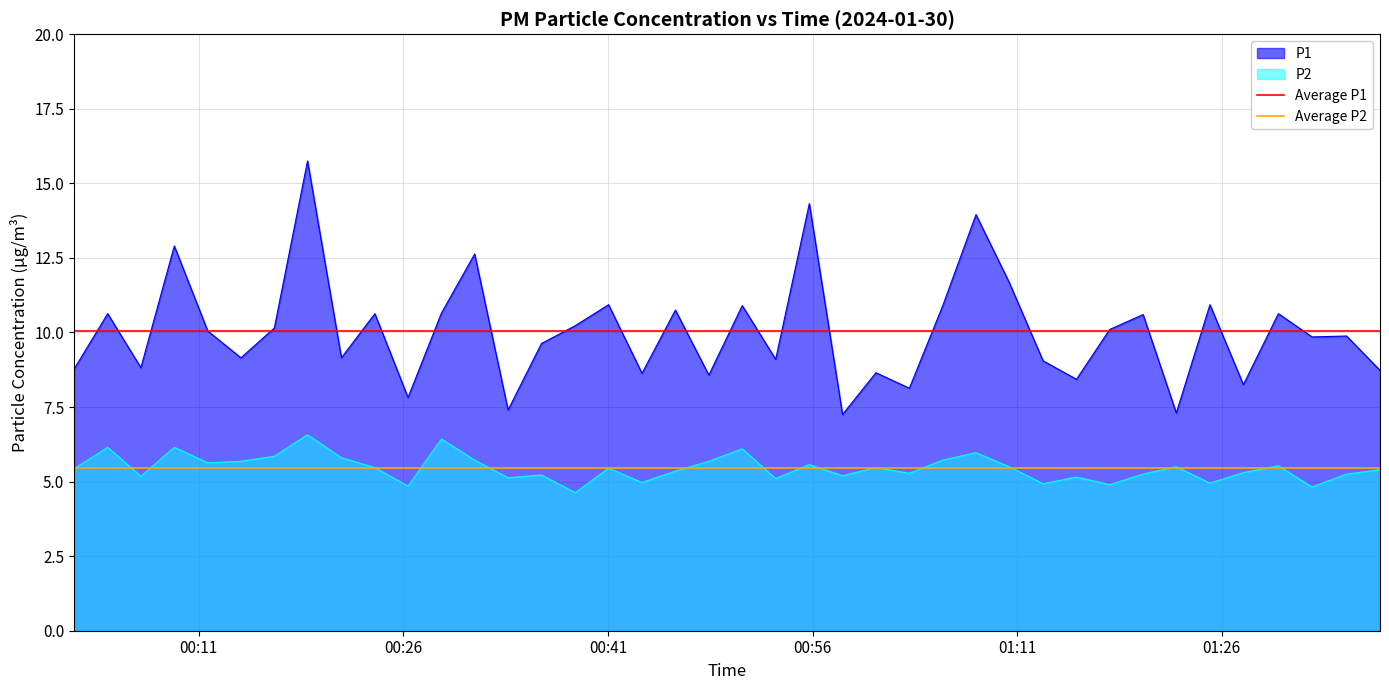

True or false: P1 and P2 cross at least once.

False